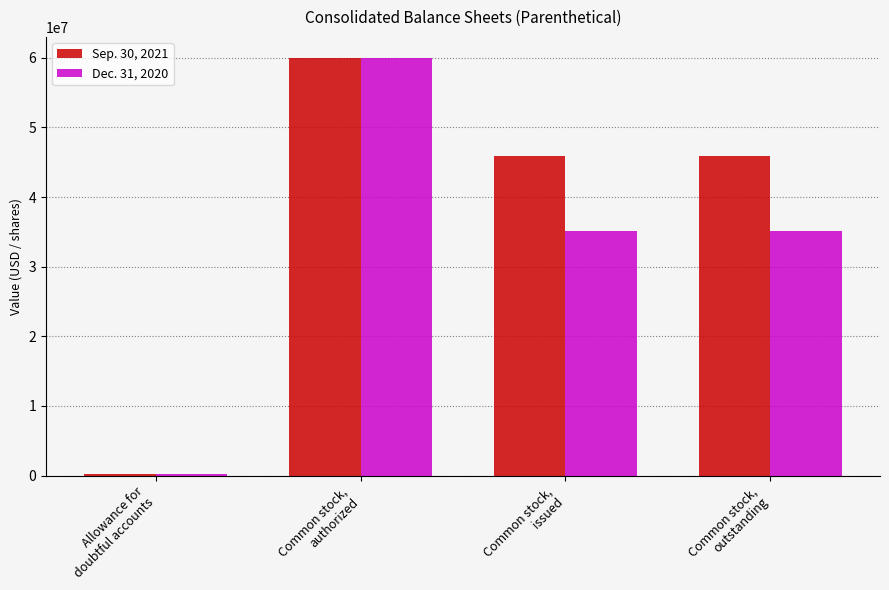

Count the number of data series in this chart.

2